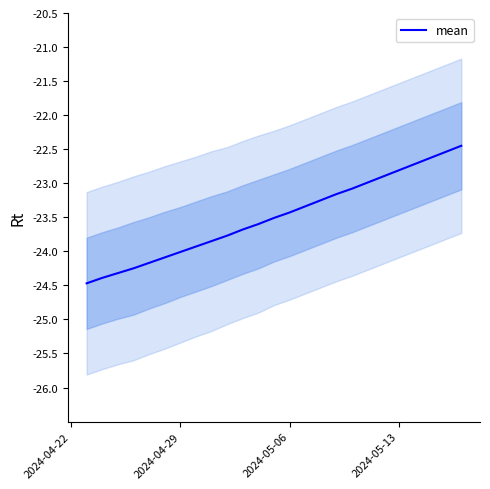

What is the maximum value for mean?

-22.4